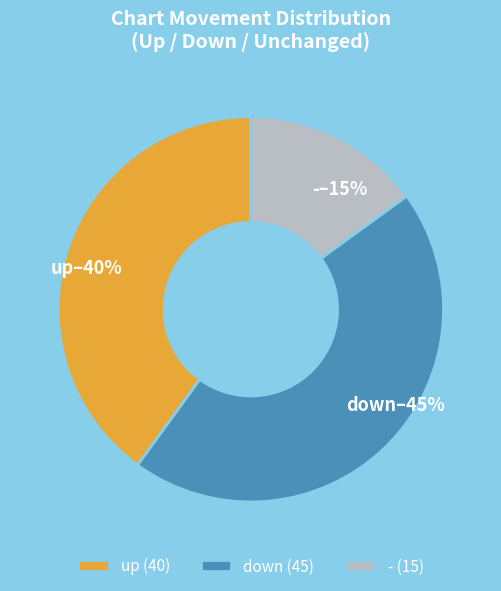

Between - and up, which is larger?

up